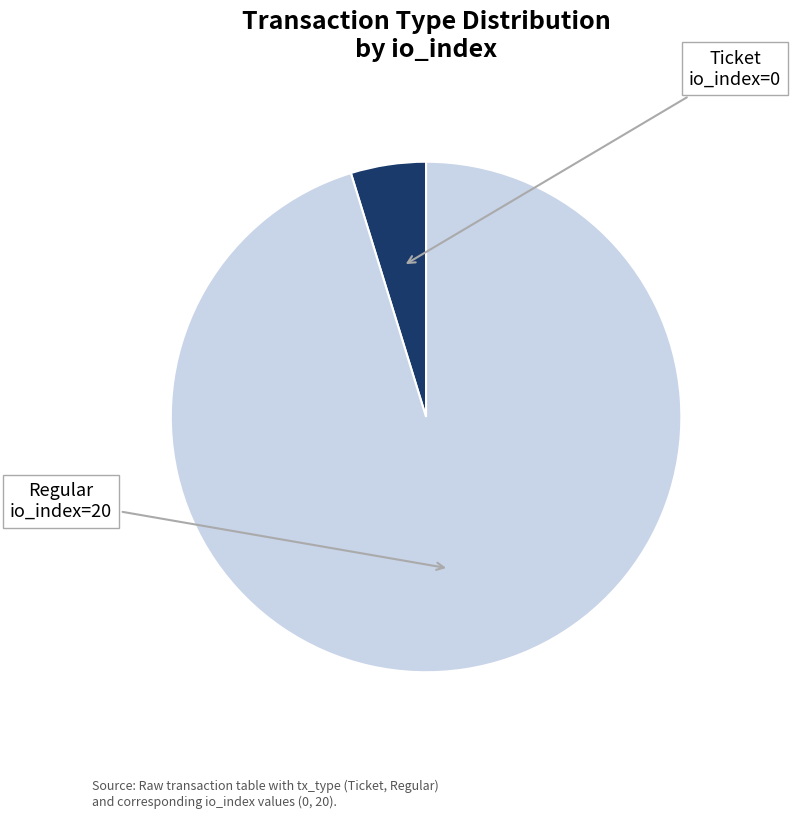

What is the largest slice in the pie chart?

Regular